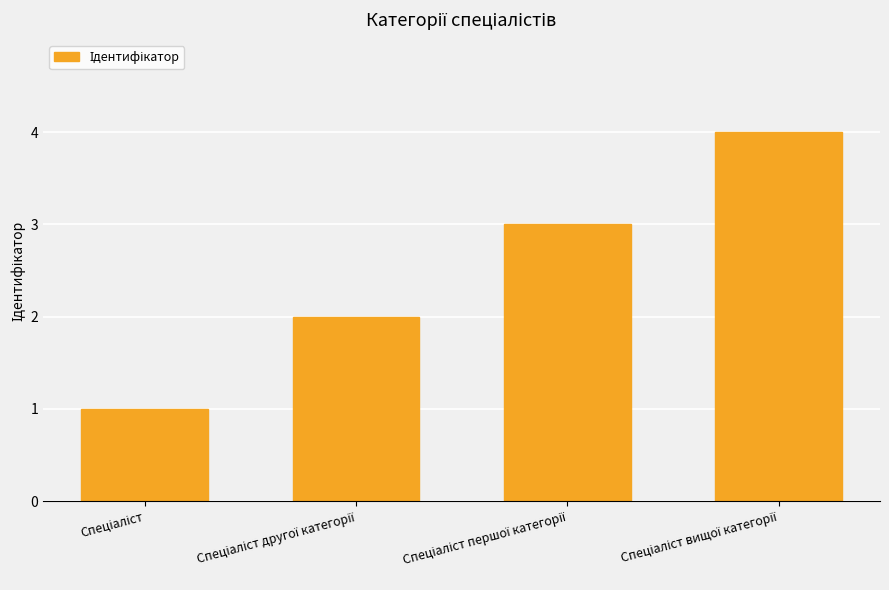

What is the maximum value shown in the chart?

4